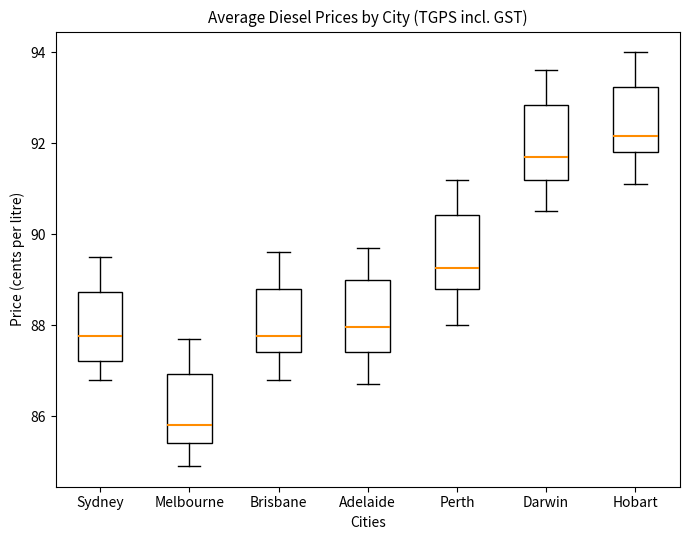

Which box has the lowest median line?

Melbourne